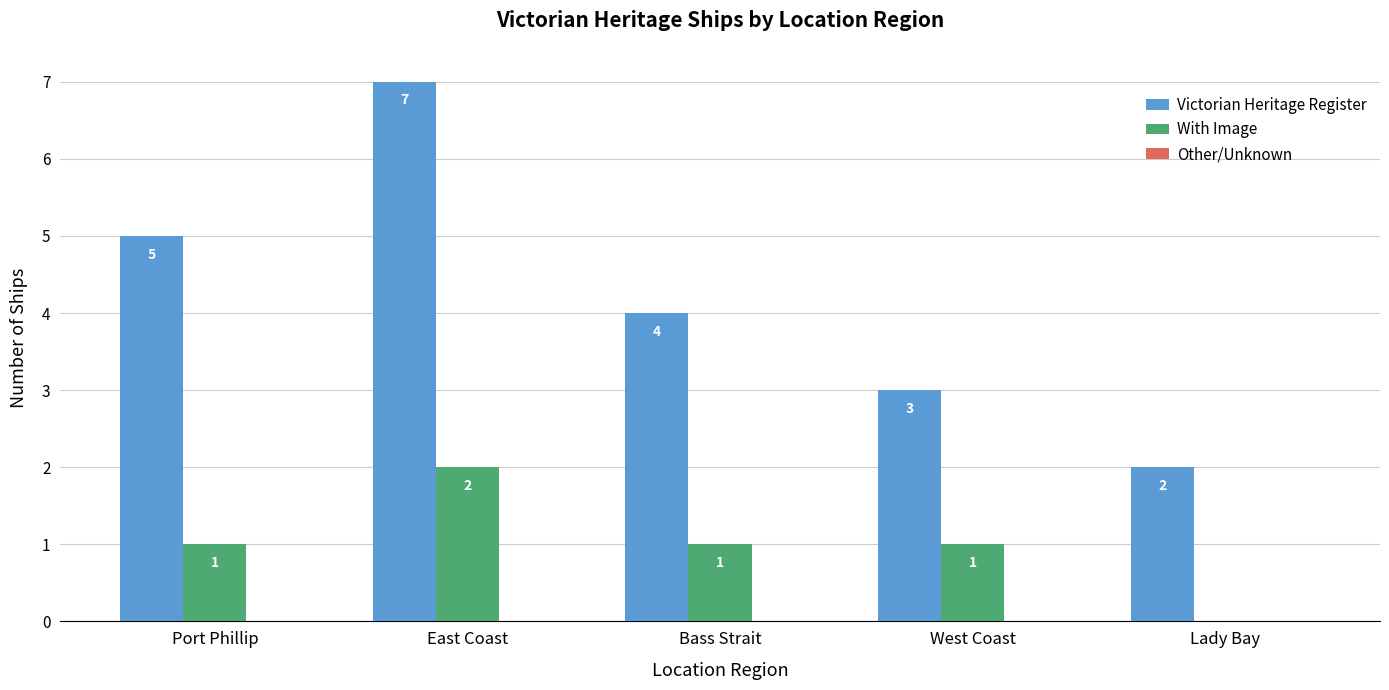

At which label is Victorian Heritage Register closest to 4?

Bass Strait